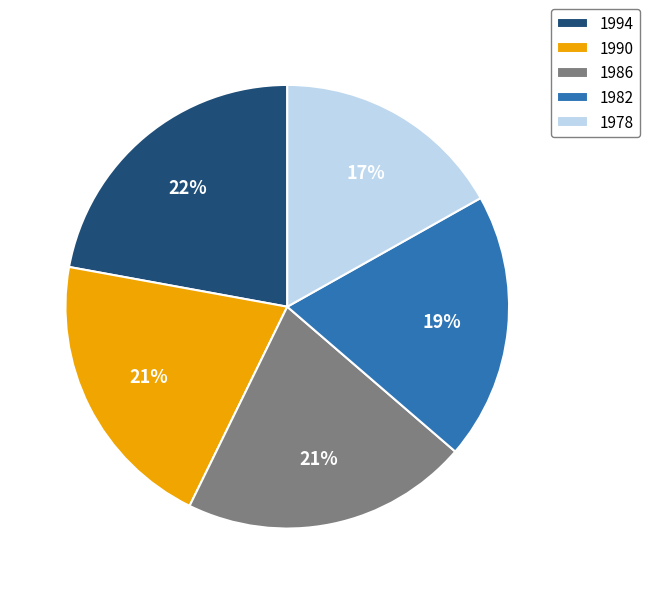

How many segments does this pie chart have?

5